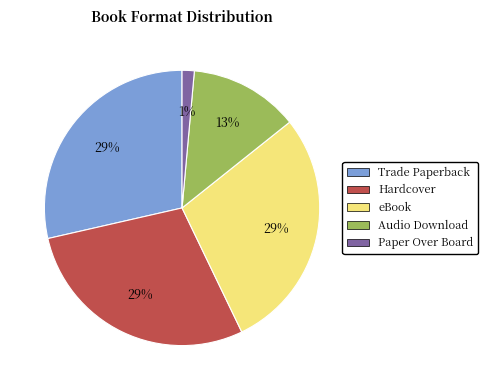

What is the smallest slice in the pie chart?

Paper Over Board